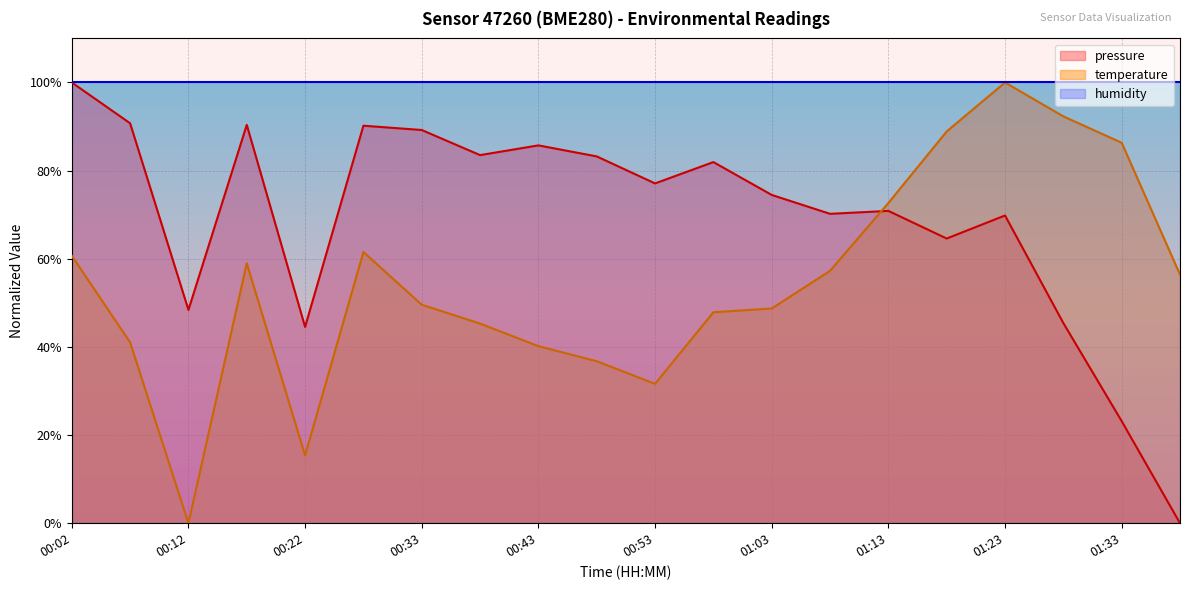

The temperature series shows 67.9 at 01:03. True or false?

False